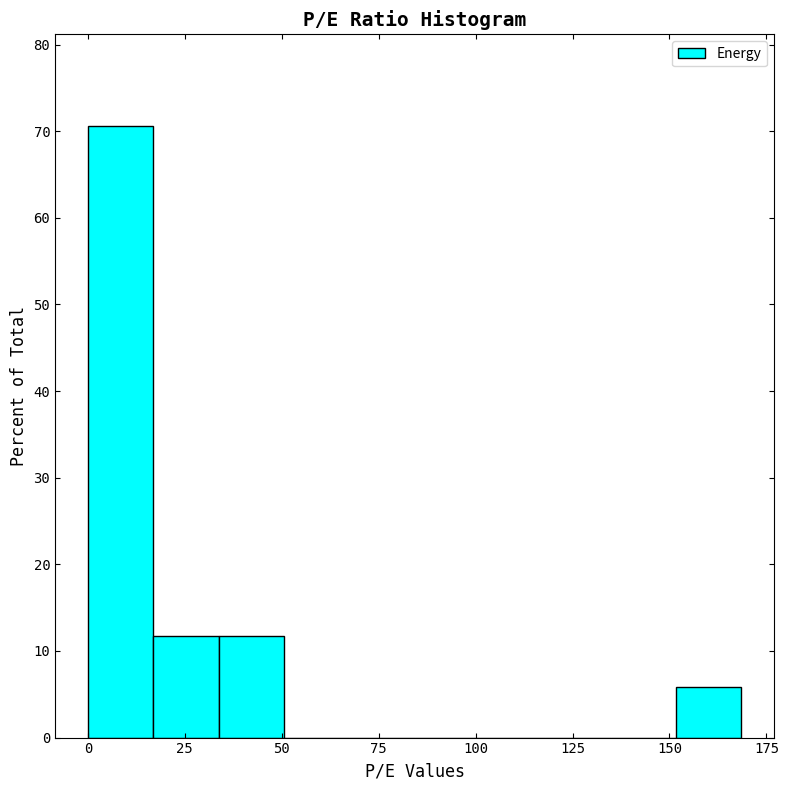

Read against the x-axis, roughly where is the centre of the tallest bar?

10